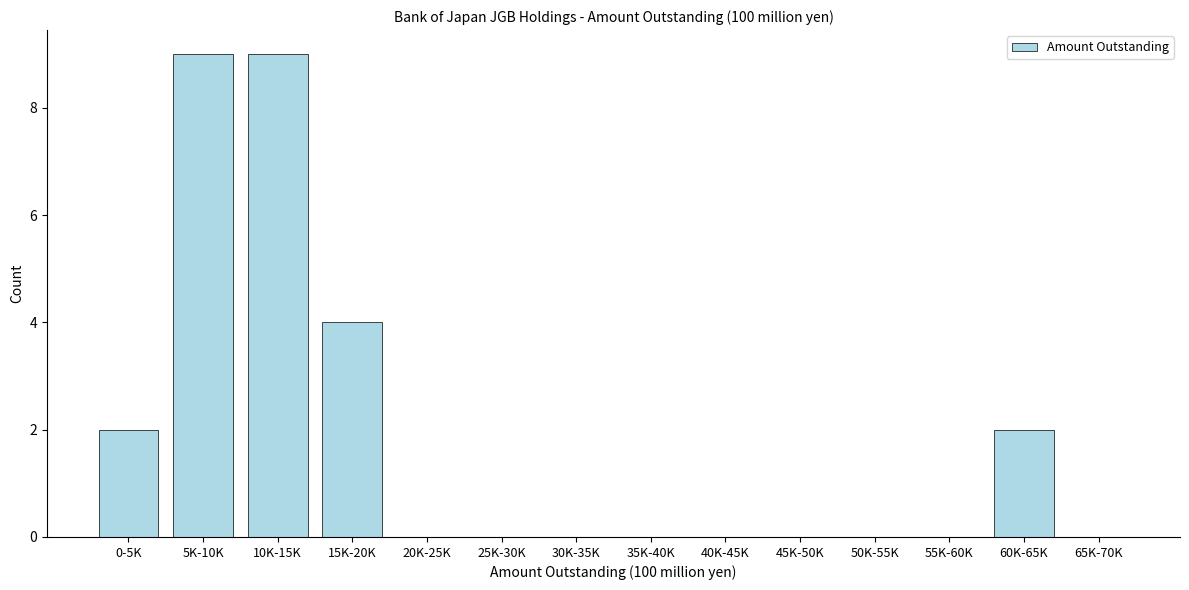

Reading left to right, transcribe all the data shown in this chart.

0-5K=2	5K-10K=9	10K-15K=9	15K-20K=4	20K-25K=0	25K-30K=0	30K-35K=0	35K-40K=0	40K-45K=0	45K-50K=0	50K-55K=0	55K-60K=0	60K-65K=2	65K-70K=0